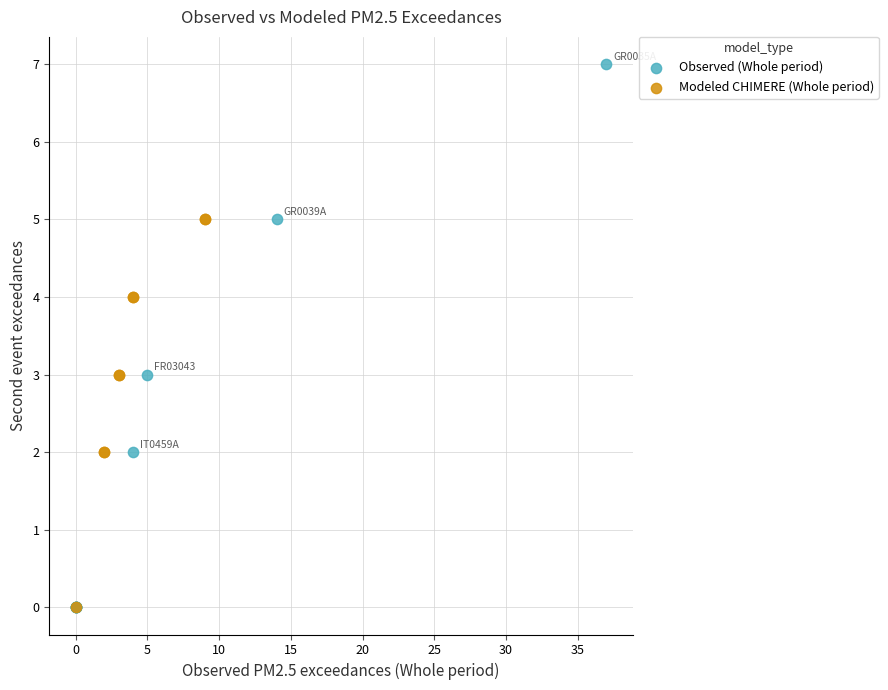

What are all the series names shown in the legend?

Observed (Whole period), Modeled CHIMERE (Whole period)